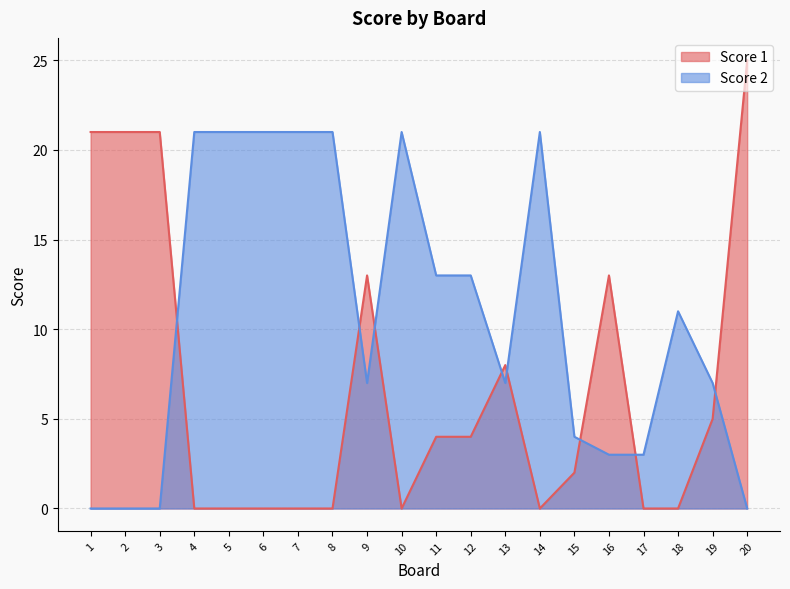

How many intersections are there between Score 1 and Score 2?

8